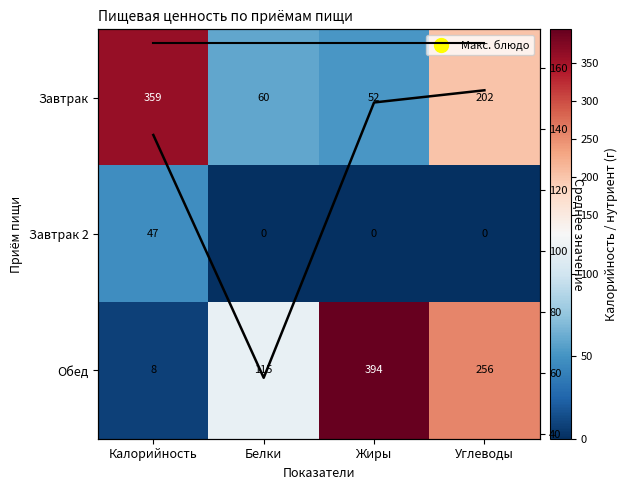

Between Жиры and Углеводы, which series saw the biggest shift?

Завтрак